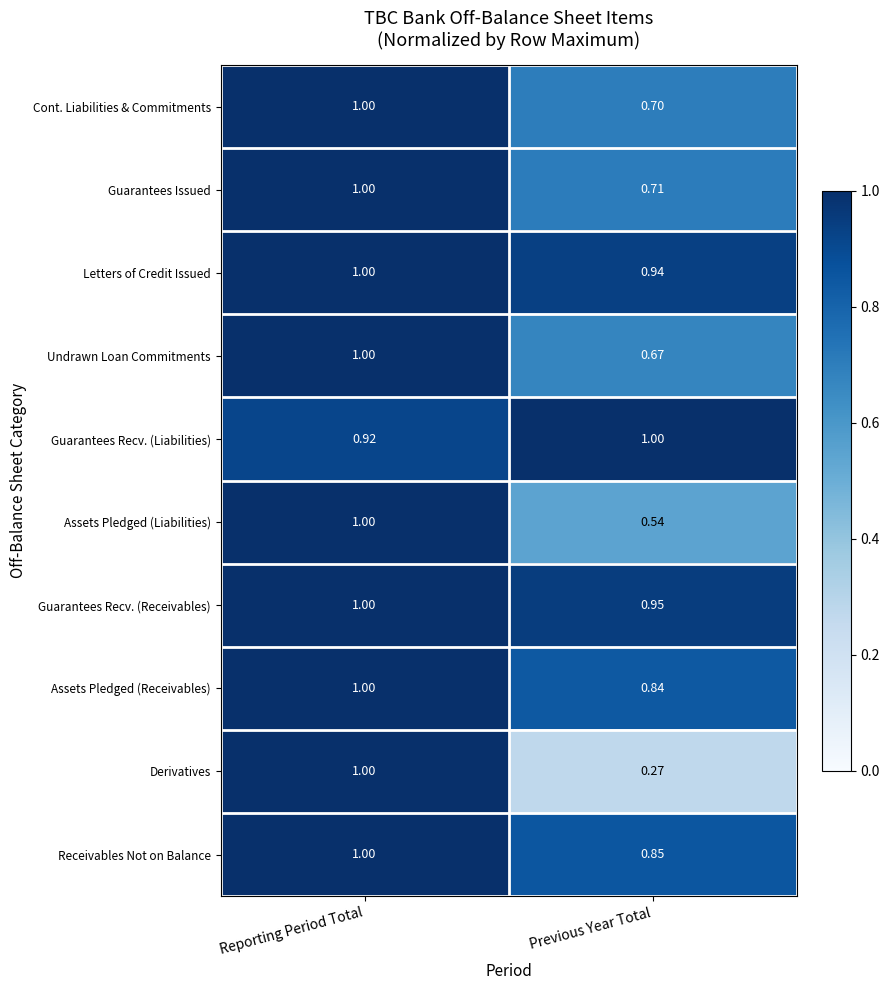

At which label is Guarantees Issued closest to 0?

Previous Year Total